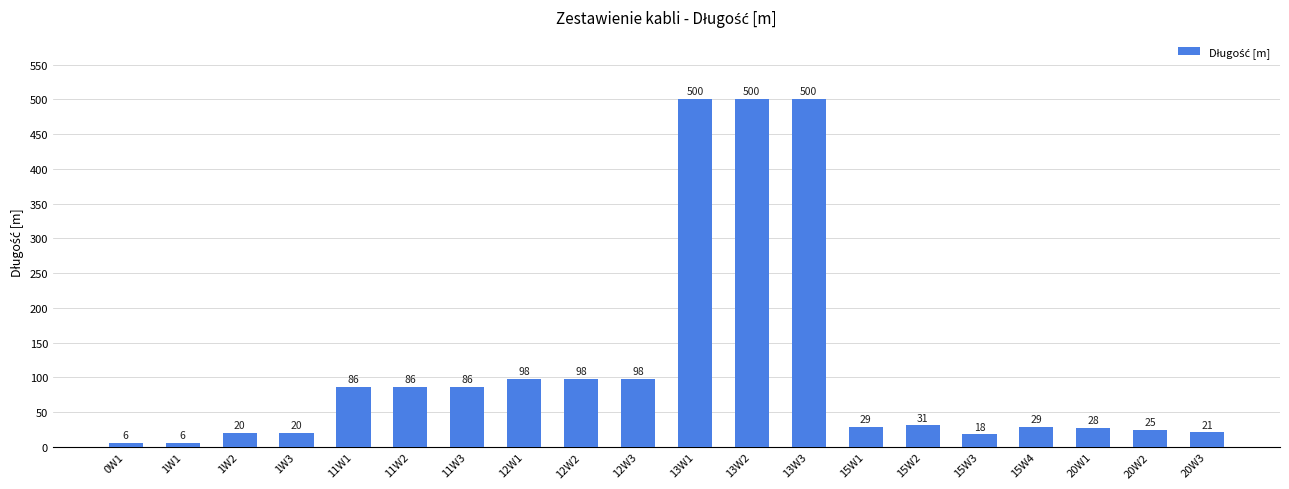

What is the smallest value displayed?

6